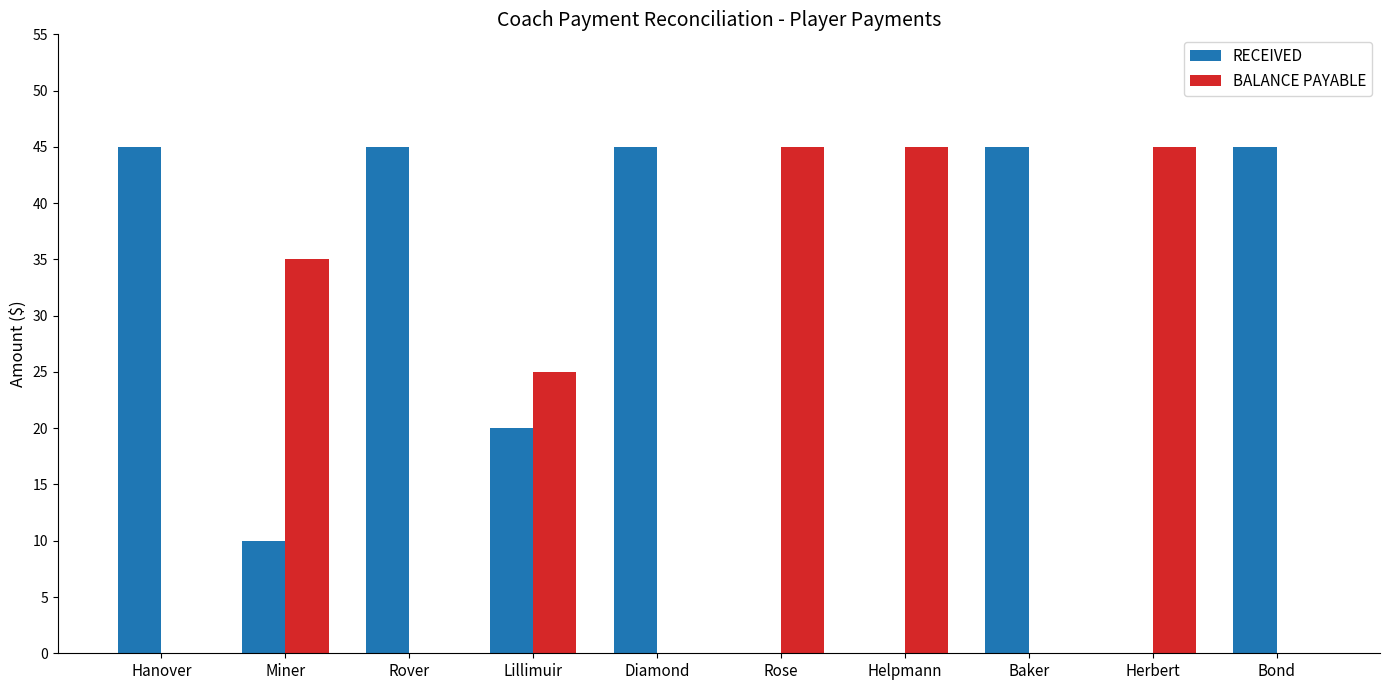

What is the sum of all BALANCE PAYABLE values?

195